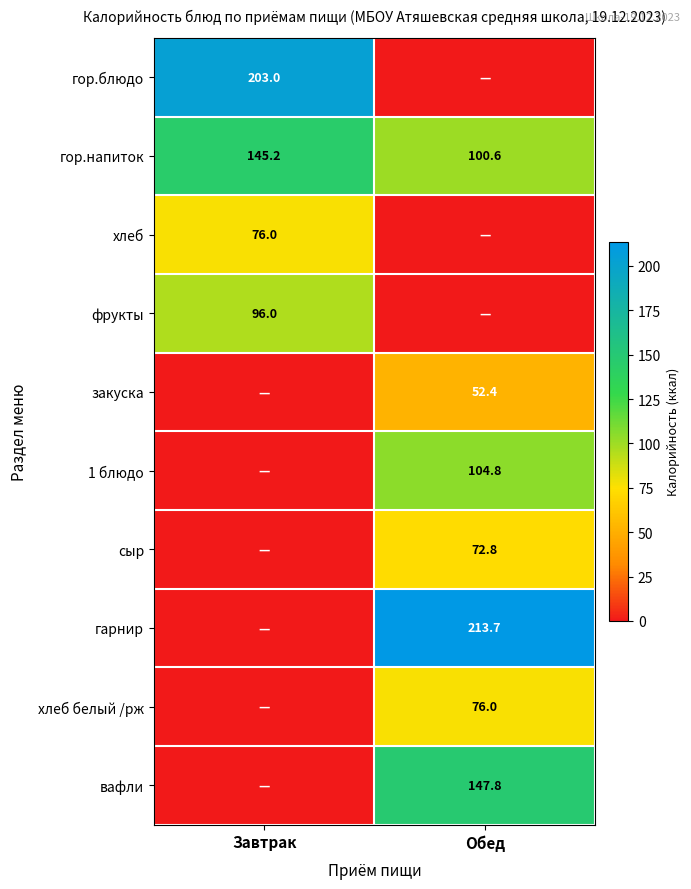

The гарнир series shows 213.7 at Обед. True or false?

True